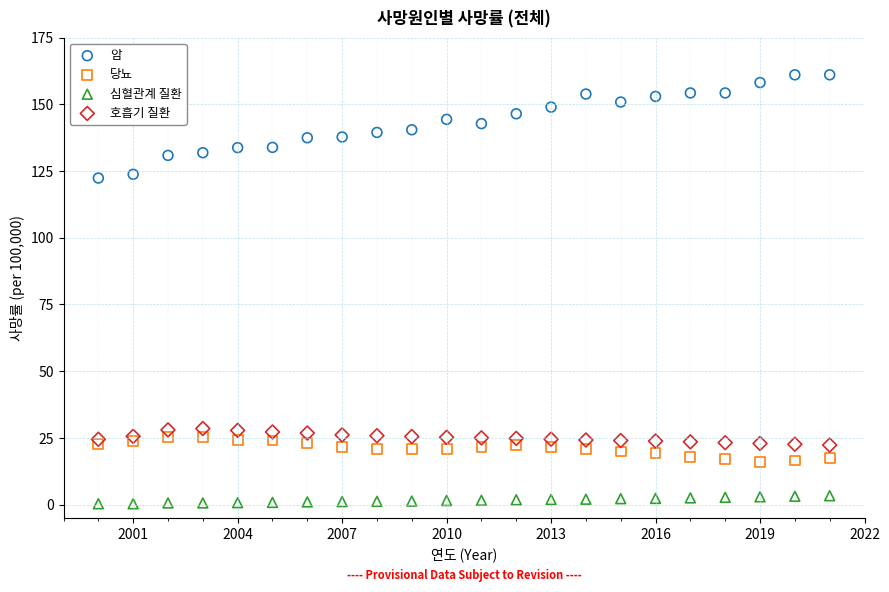

Which series contains the highest Y value?

암